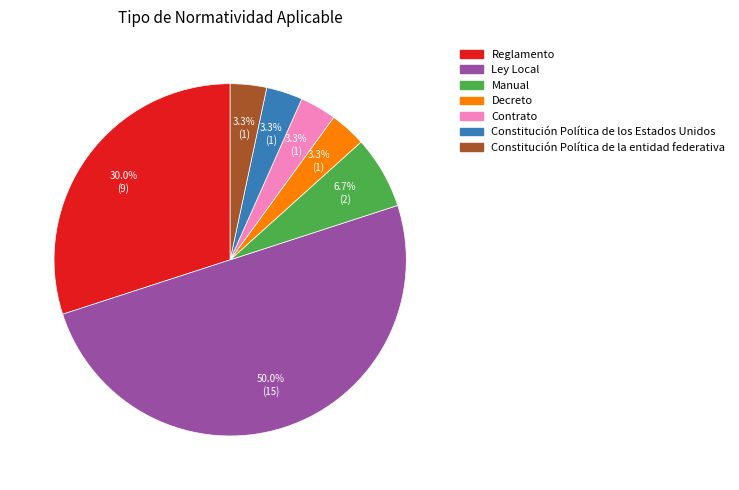

Is the sum of Constitución Política de la entidad federativa and Constitución Política de los Estados Unidos greater than half?

No